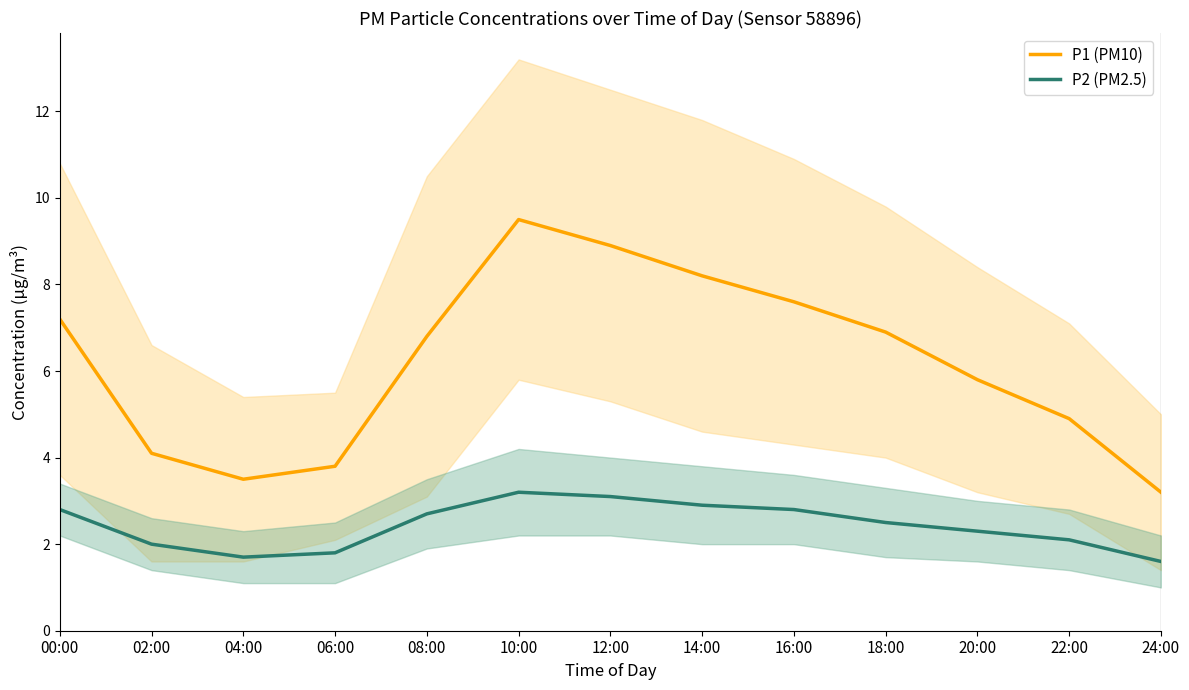

True or false: P1 (PM10) and P2 (PM2.5) intersect in this chart.

False